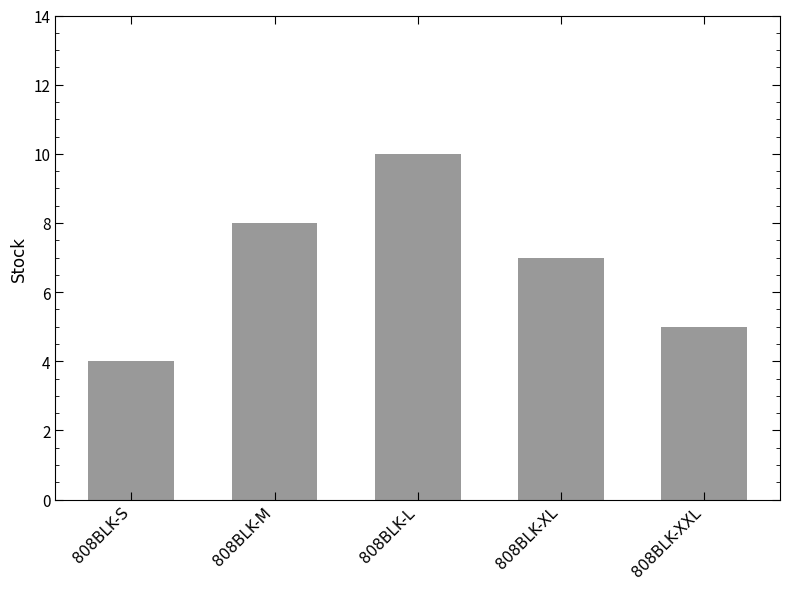

What is the ratio of the value at 808BLK-S to the value at 808BLK-XXL?

0.8